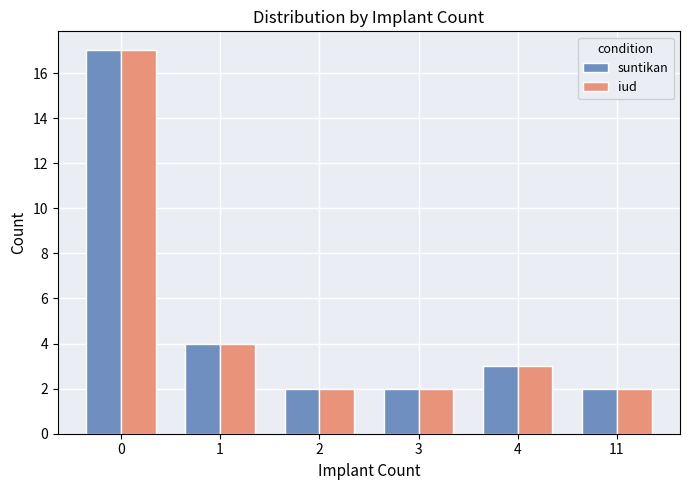

Does the chart contain stacked bars?

No